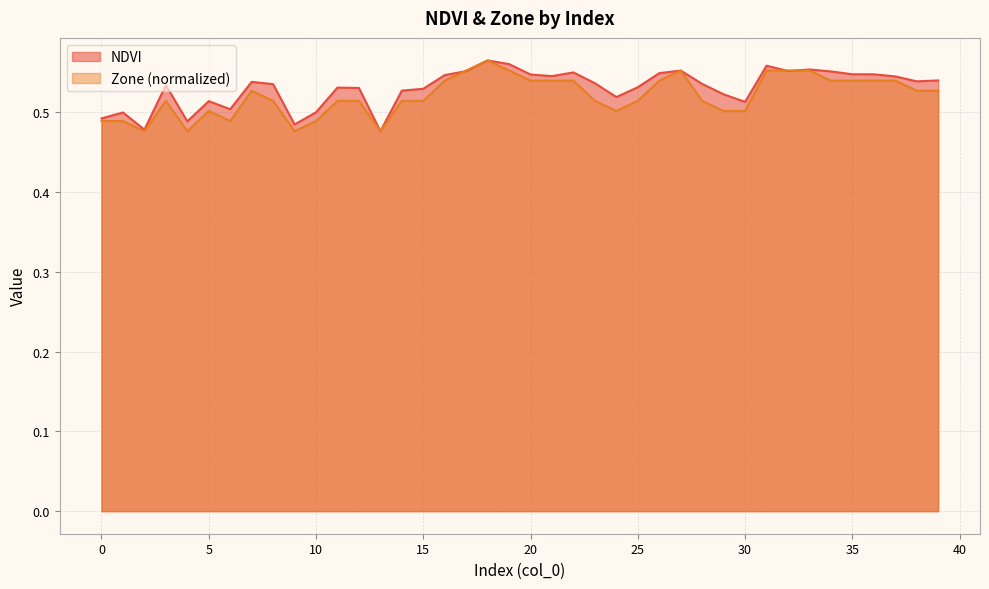

Between 18 and 2, which is larger?

18